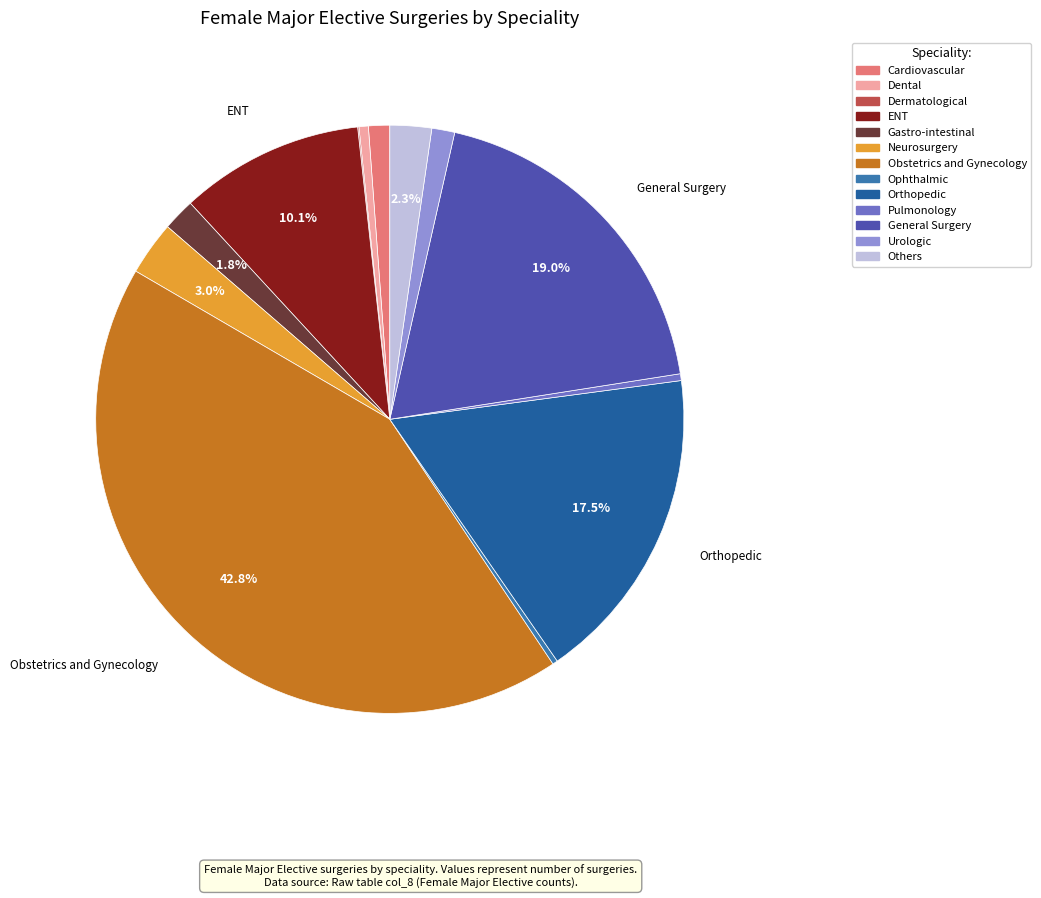

Which category has the biggest portion of the pie?

Obstetrics and Gynecology